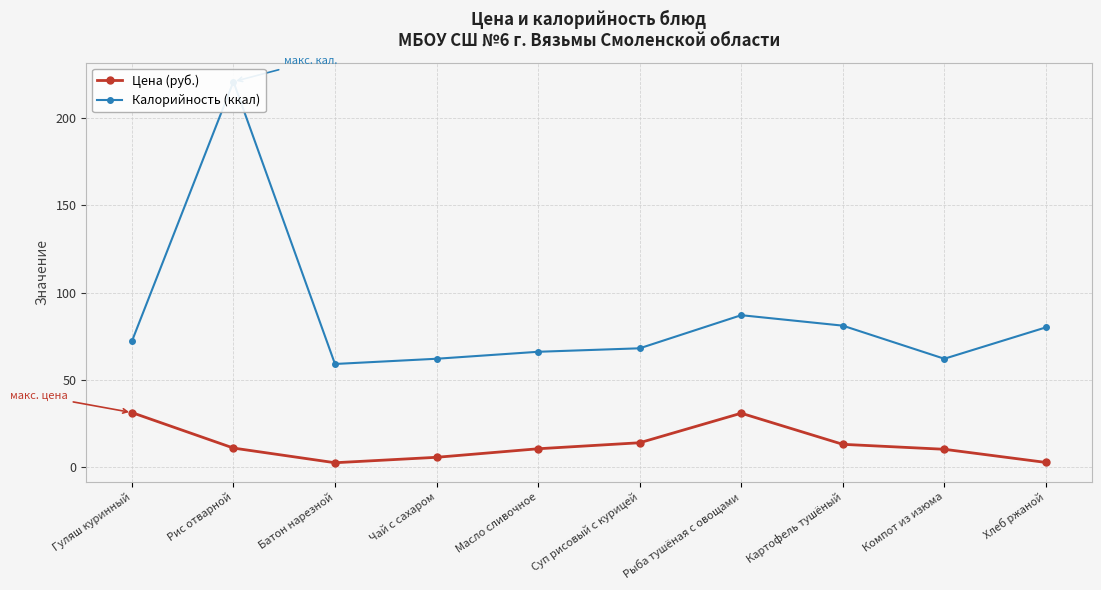

At which label does Цена (руб.) first exceed 10?

Гуляш куринный